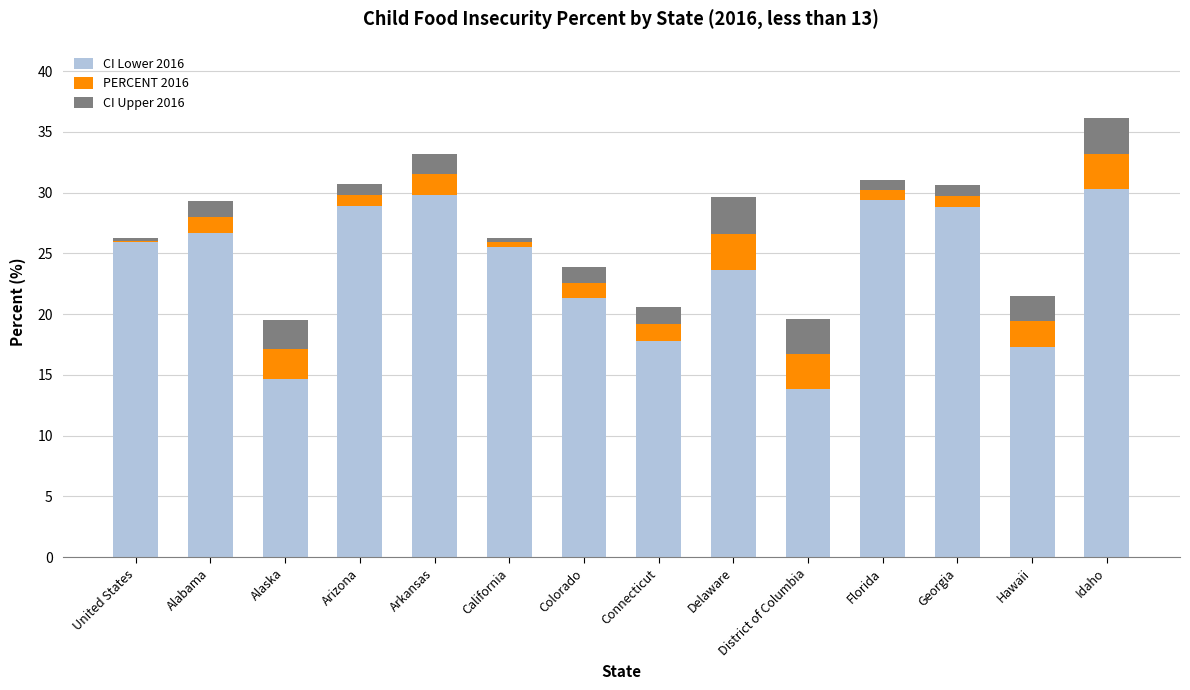

What value does the CI Lower 2016 series have at Connecticut?

17.8